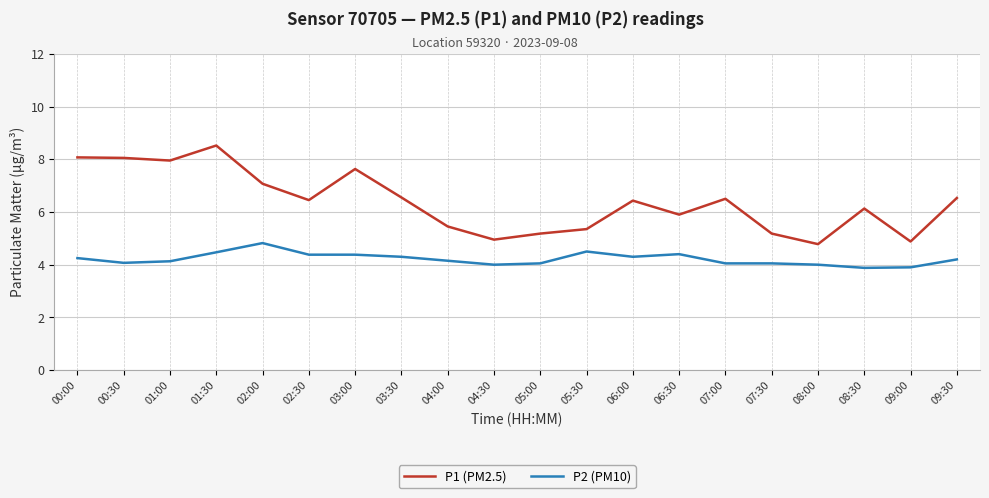

What is the total value across all series at 02:00?

11.9